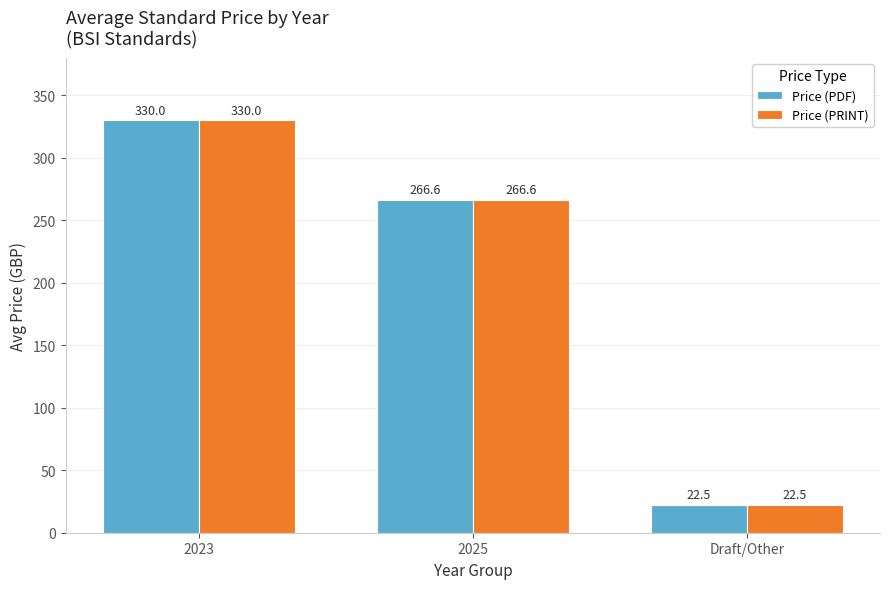

Reading right to left, transcribe all the data shown in this chart.

Price (PDF): 22.5	266.6	330.0
Price (PRINT): 22.5	266.6	330.0